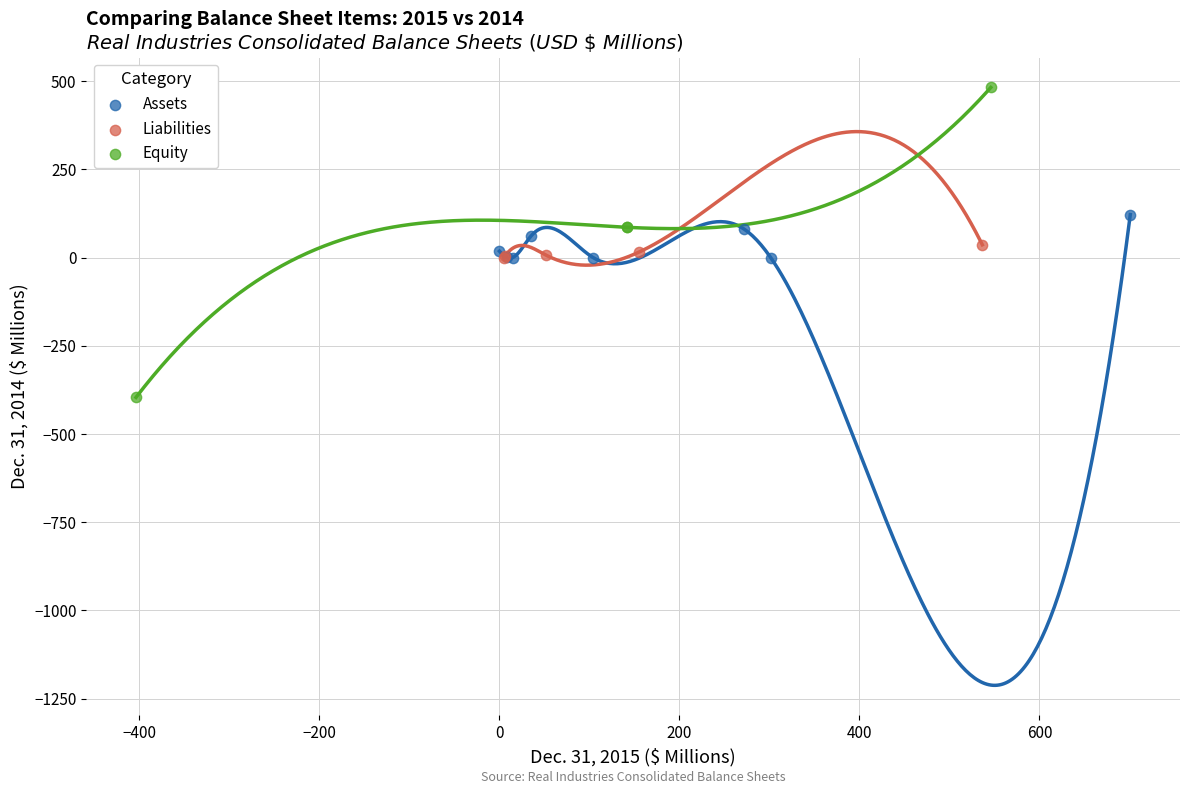

Which series reaches the minimum Y coordinate?

Equity